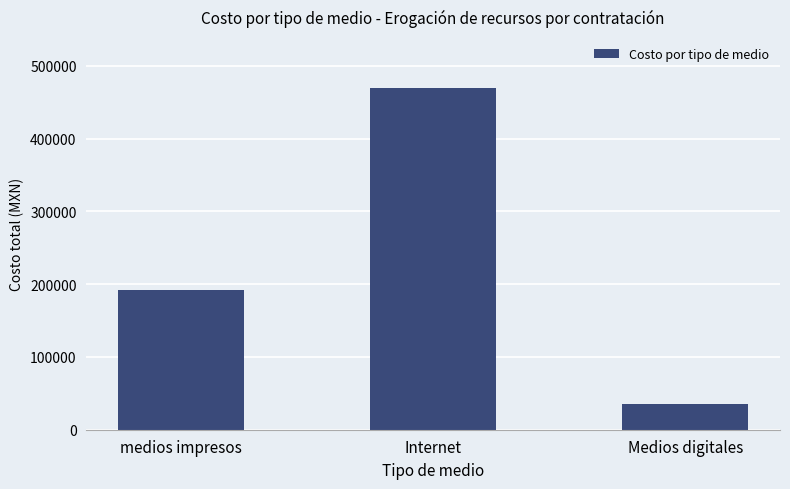

What position from the left is medios impresos?

1